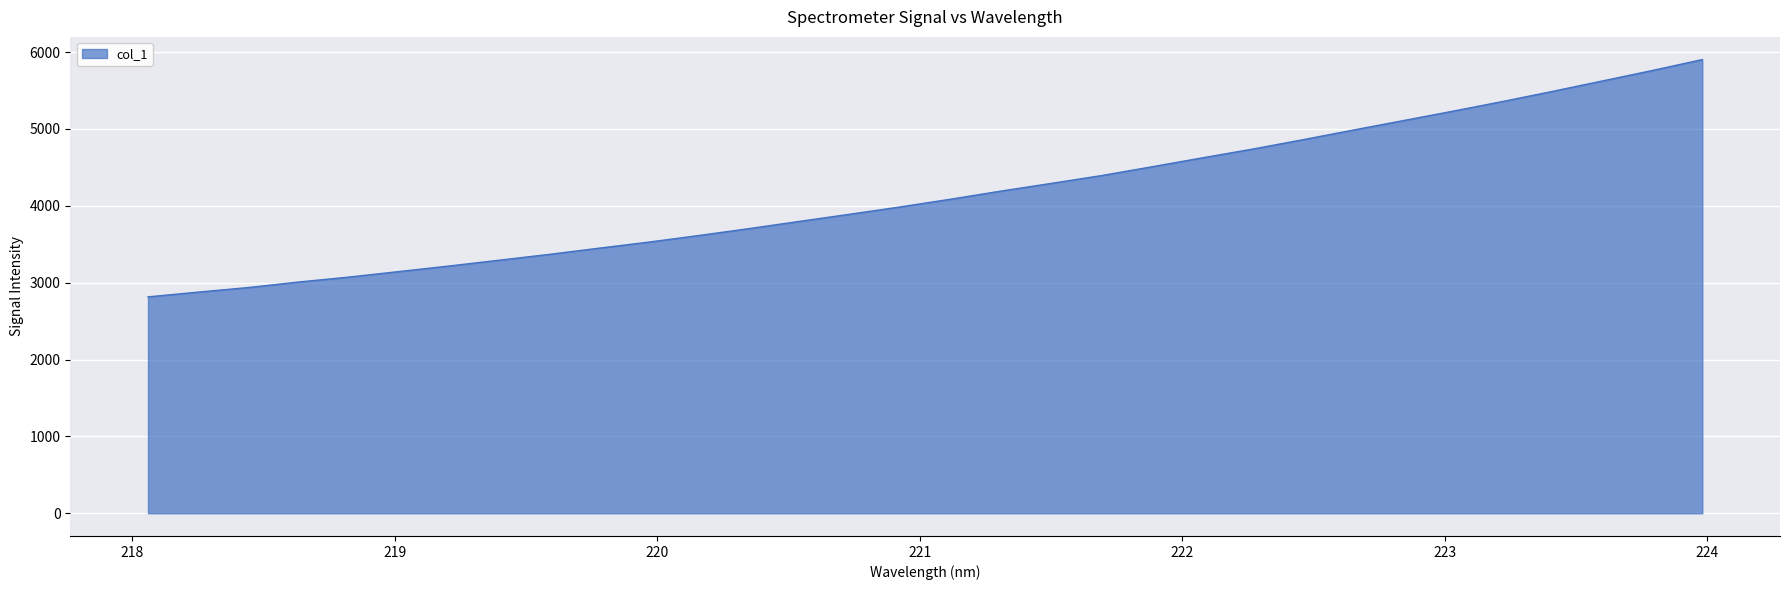

What is the minimum value shown in the chart?

2815.5